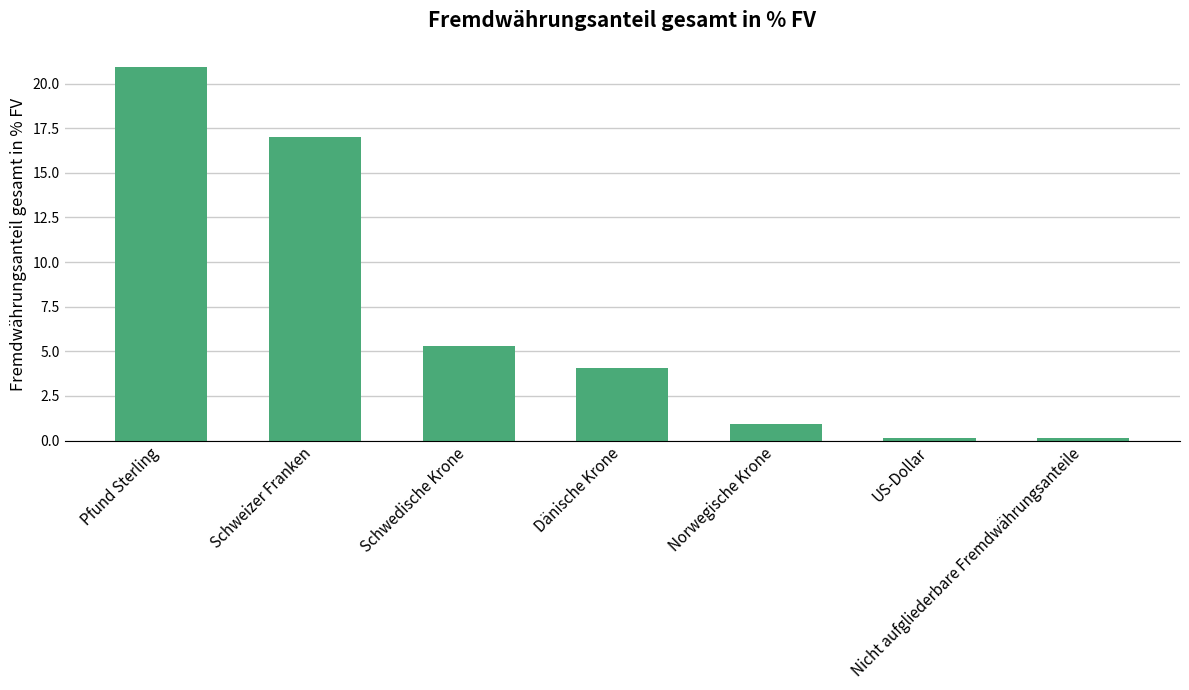

The chart shows a value of 11.7 at Schweizer Franken. True or false?

False